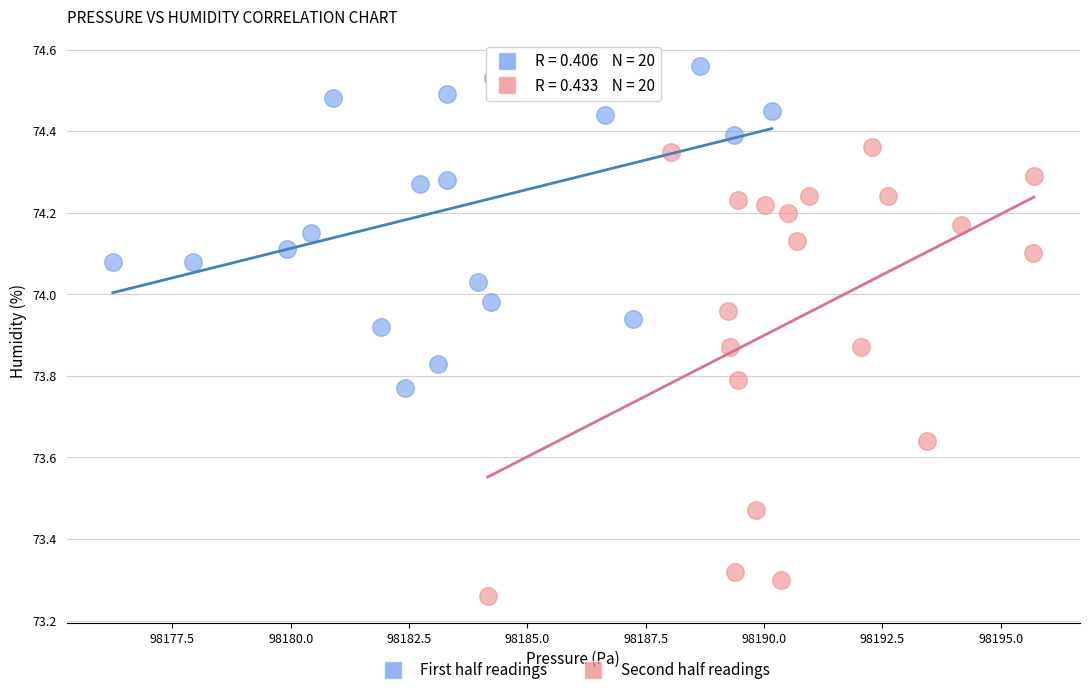

Which series has the widest spread of Y values?

Second half readings